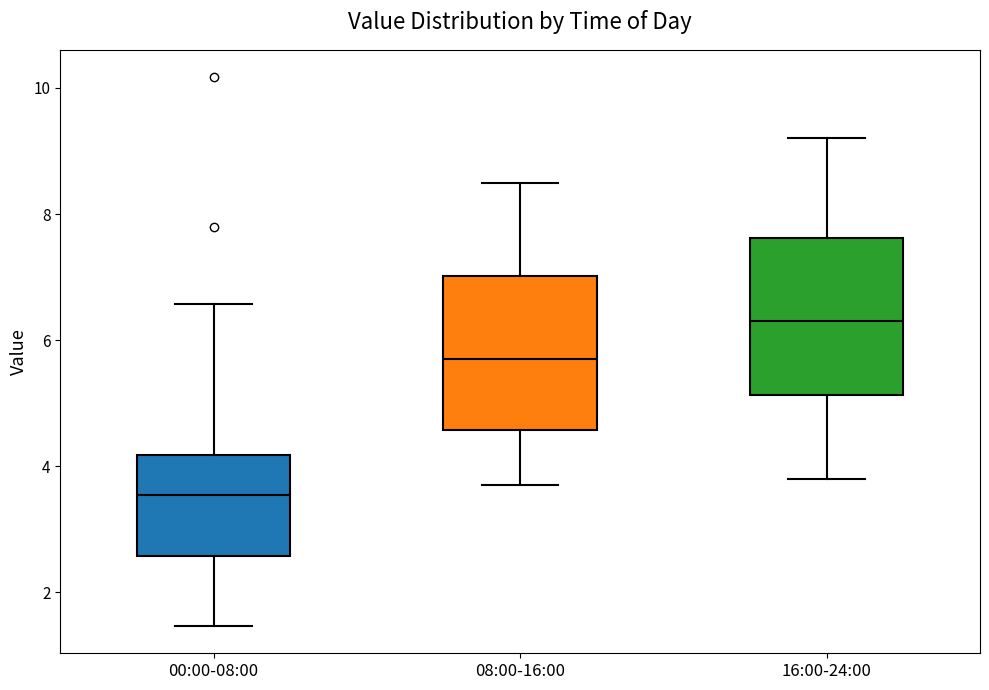

Reading left to right, read every box against the y-axis: the position of its median line, the range the box covers, and the ends of its whiskers. The values are not printed on the chart, so give them approximately, as read against the axis.

00:00-08:00: median 3.6, box 2.6 to 4.2, whiskers 1.4 to 6.6
08:00-16:00: median 5.8, box 4.6 to 7.0, whiskers 3.8 to 8.6
16:00-24:00: median 6.4, box 5.2 to 7.6, whiskers 3.8 to 9.2